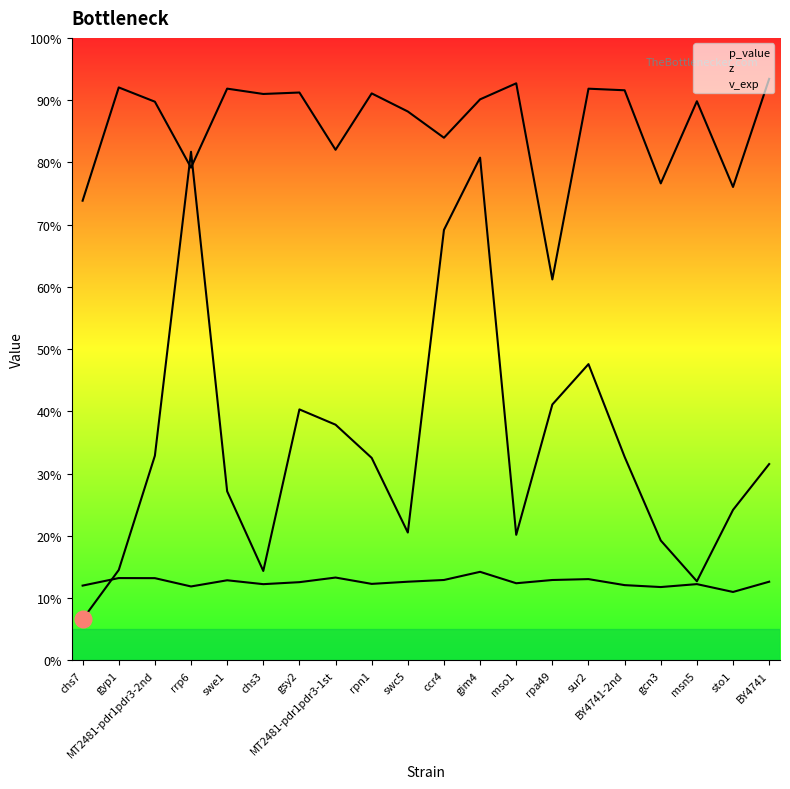

Which has a higher value, rrp6 or BY4741-2nd?

rrp6